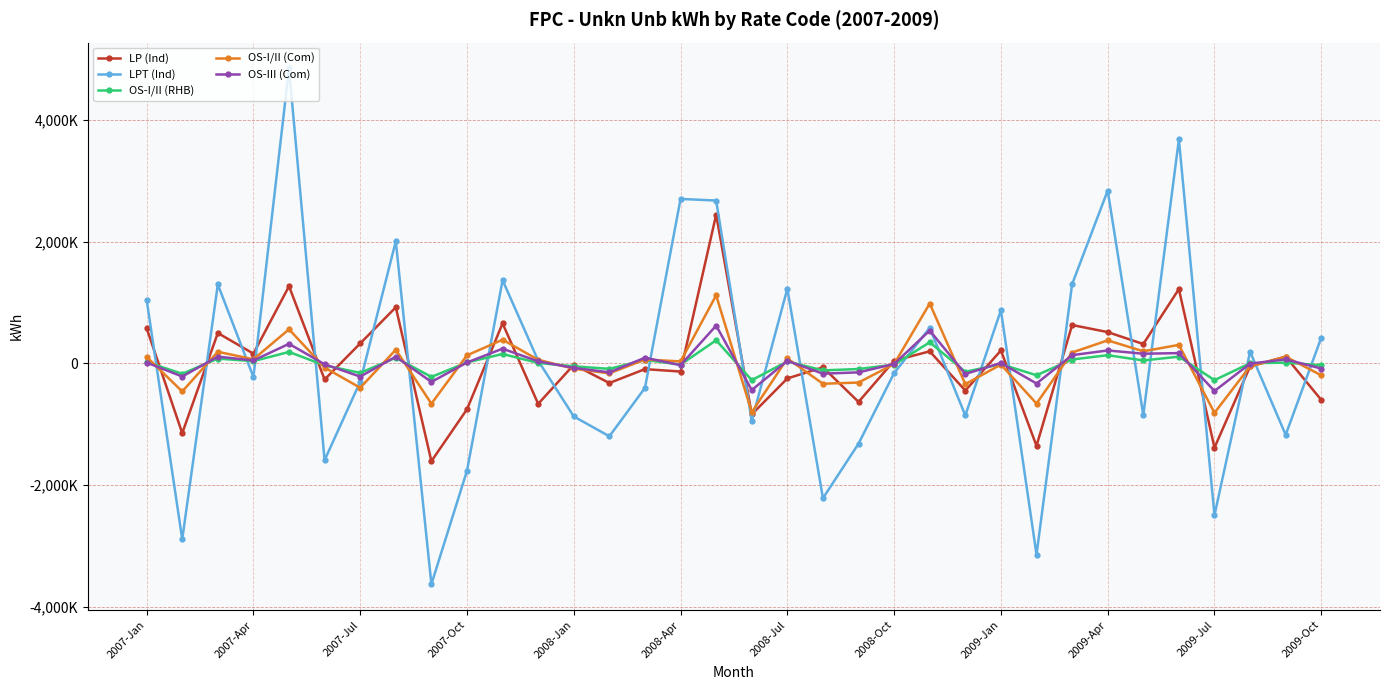

What is the value of the LP (Ind) point at the 17th from the left?

2446748